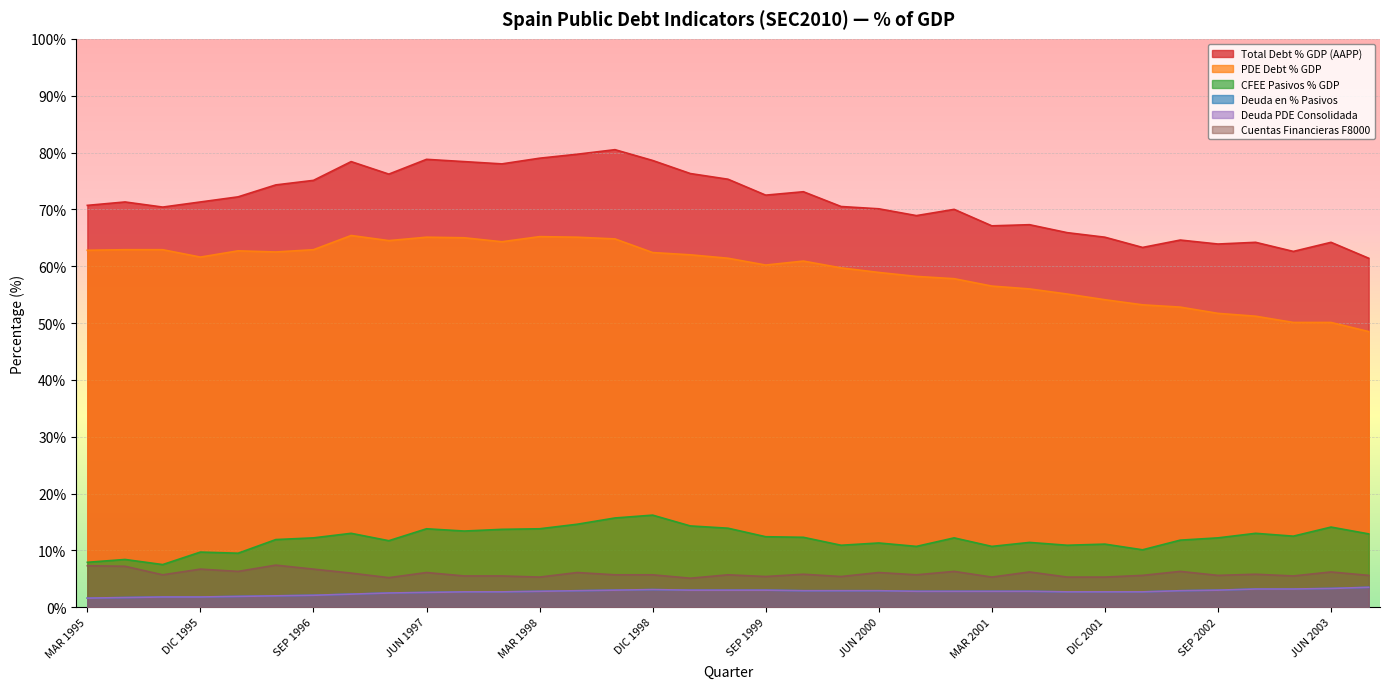

True or false: Total Debt % GDP (AAPP) has a value of 79.7 at JUN 1998.

True